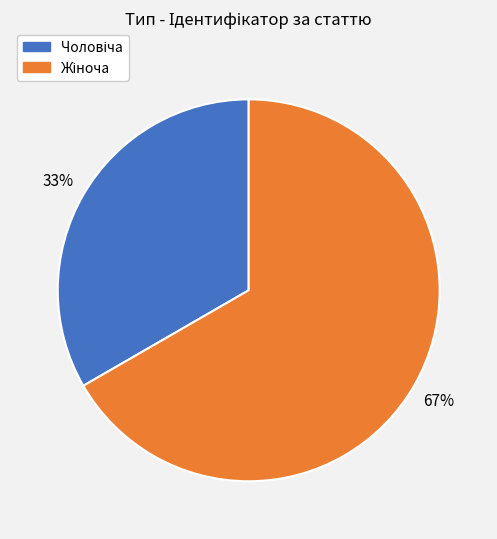

Is there any slice that represents more than half of the pie?

Yes